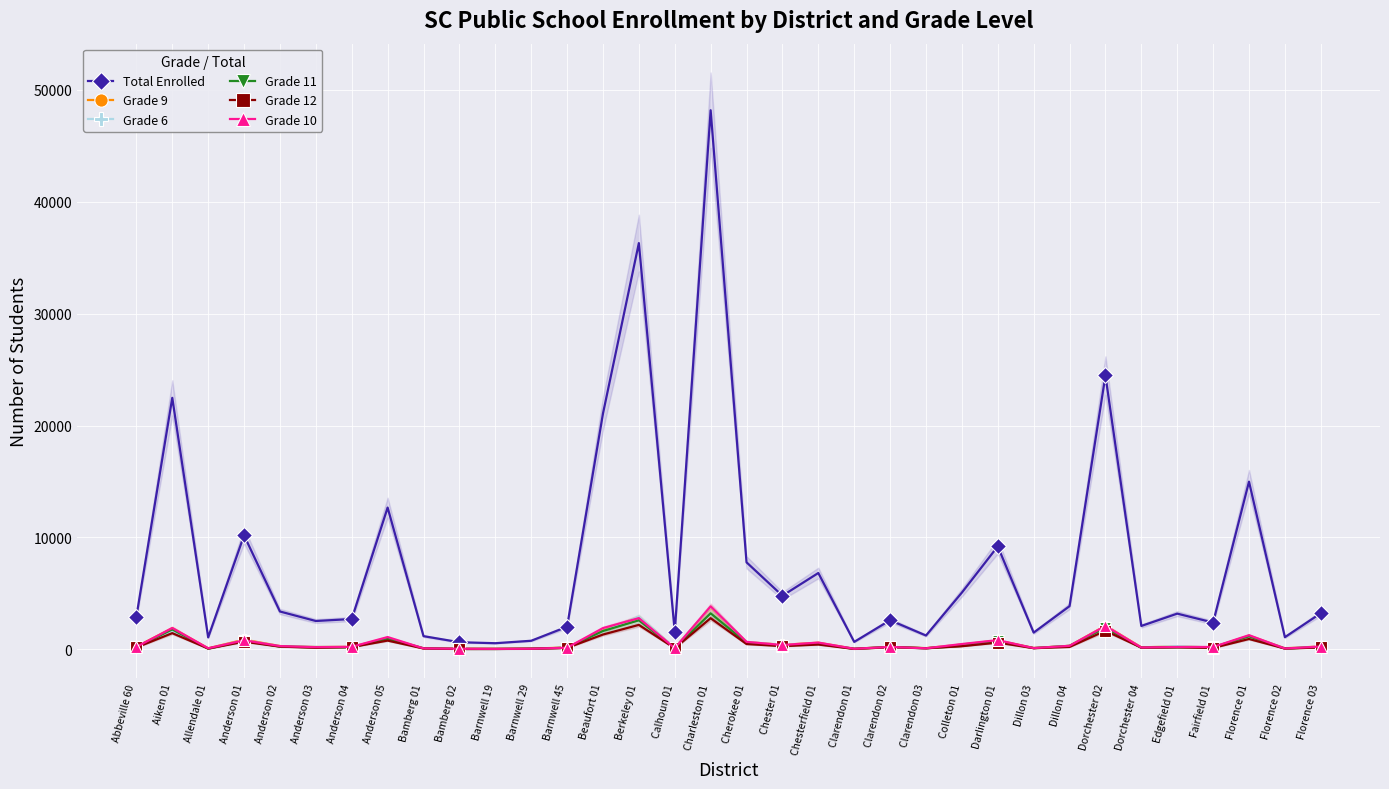

What is the spread (max minus min) of values at Florence 03?

3058